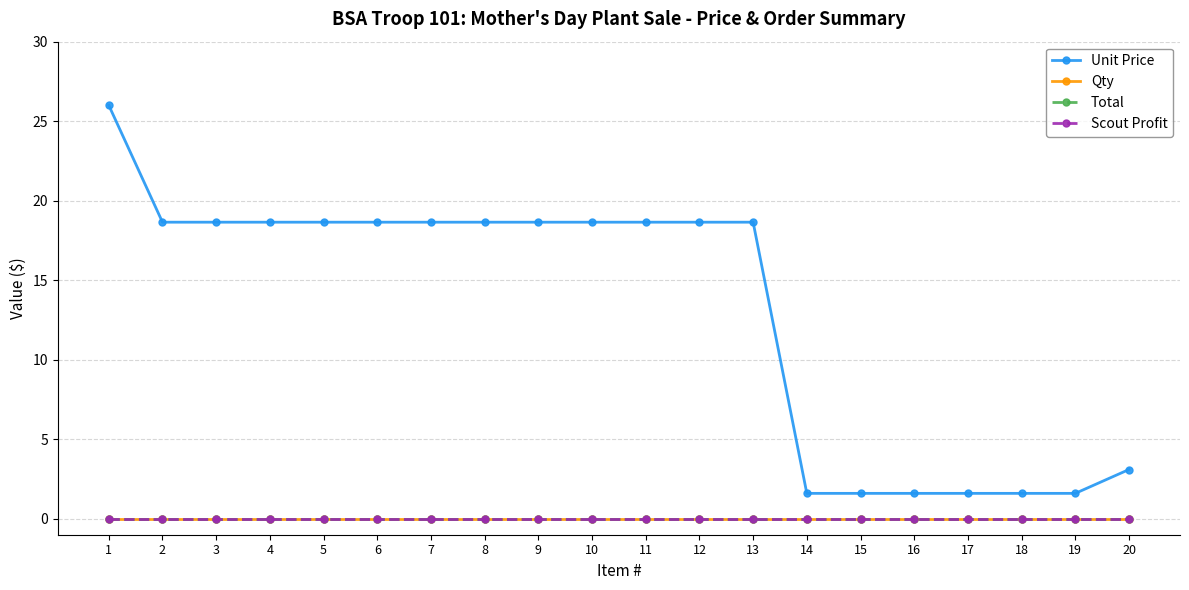

Reading right to left, list all the values displayed in this chart.

Unit Price: 20=3.1	19=1.6	18=1.6	17=1.6	16=1.6	15=1.6	14=1.6	13=18.6	12=18.6	11=18.6	10=18.6	9=18.6	8=18.6	7=18.6	6=18.6	5=18.6	4=18.6	3=18.6	2=18.6	1=26.0
Qty: 20=0.0	19=0.0	18=0.0	17=0.0	16=0.0	15=0.0	14=0.0	13=0.0	12=0.0	11=0.0	10=0.0	9=0.0	8=0.0	7=0.0	6=0.0	5=0.0	4=0.0	3=0.0	2=0.0	1=0.0
Total: 20=0.0	19=0.0	18=0.0	17=0.0	16=0.0	15=0.0	14=0.0	13=0.0	12=0.0	11=0.0	10=0.0	9=0.0	8=0.0	7=0.0	6=0.0	5=0.0	4=0.0	3=0.0	2=0.0	1=0.0
Scout Profit: 20=0.0	19=0.0	18=0.0	17=0.0	16=0.0	15=0.0	14=0.0	13=0.0	12=0.0	11=0.0	10=0.0	9=0.0	8=0.0	7=0.0	6=0.0	5=0.0	4=0.0	3=0.0	2=0.0	1=0.0